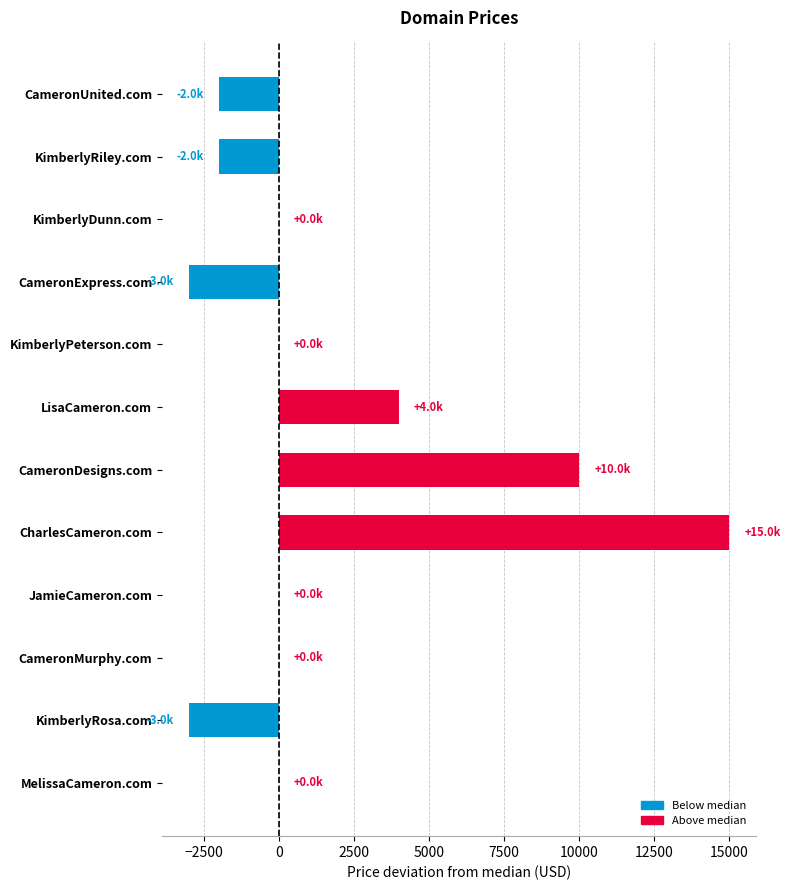

How many series are shown in this chart?

1